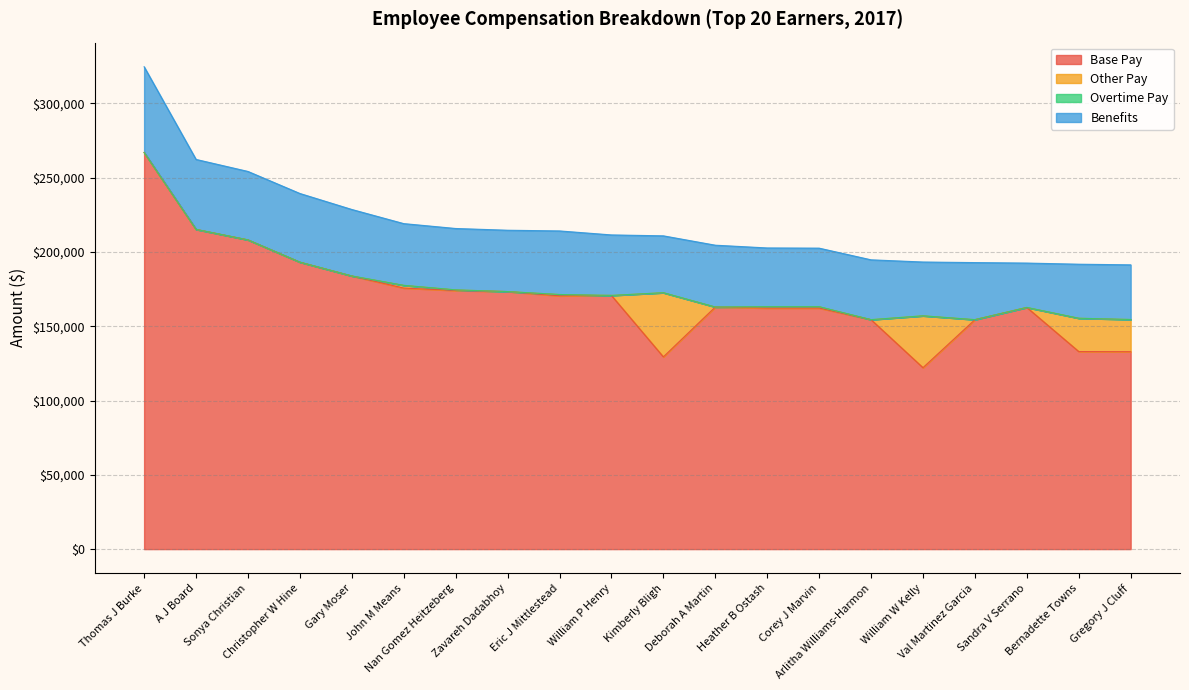

Reading left to right, what are all the values shown in this chart?

Base Pay: 266895.5	215154.7	208089.1	193109.0	183803.9	175674.3	174029.3	173310.4	170434.7	170711.7	129371.8	162919.8	162222.3	162222.3	154405.5	122094.8	154405.5	162624.8	132952.3	132850.1
Other Pay: 0.0	0.0	0.0	0.0	0.0	1822.8	420.0	0.0	900.0	0.0	43175.3	0.0	900.0	900.0	0.0	34898.6	0.0	0.0	22402.2	21663.6
Overtime Pay: 0.0	0.0	0.0	0.0	0.0	0.0	0.0	0.0	0.0	0.0	0.0	0.0	0.0	0.0	0.0	0.0	0.0	0.0	0.0	0.0
Benefits: 57721.5	47090.9	46066.7	46218.6	44757.7	41551.1	41314.1	41279.7	42787.9	40725.9	38273.5	41604.2	39546.7	39417.7	40271.3	36211.6	38413.4	29867.5	36376.7	36787.2